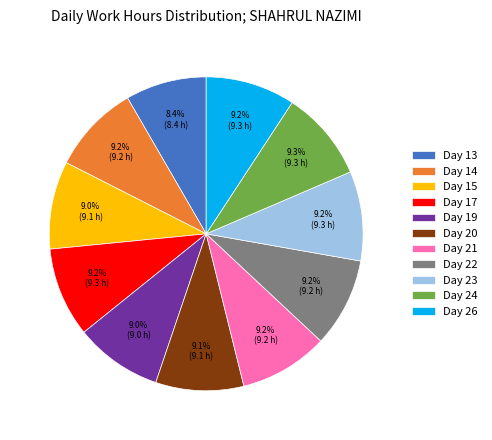

Which category has the smallest portion of the pie?

Day 13